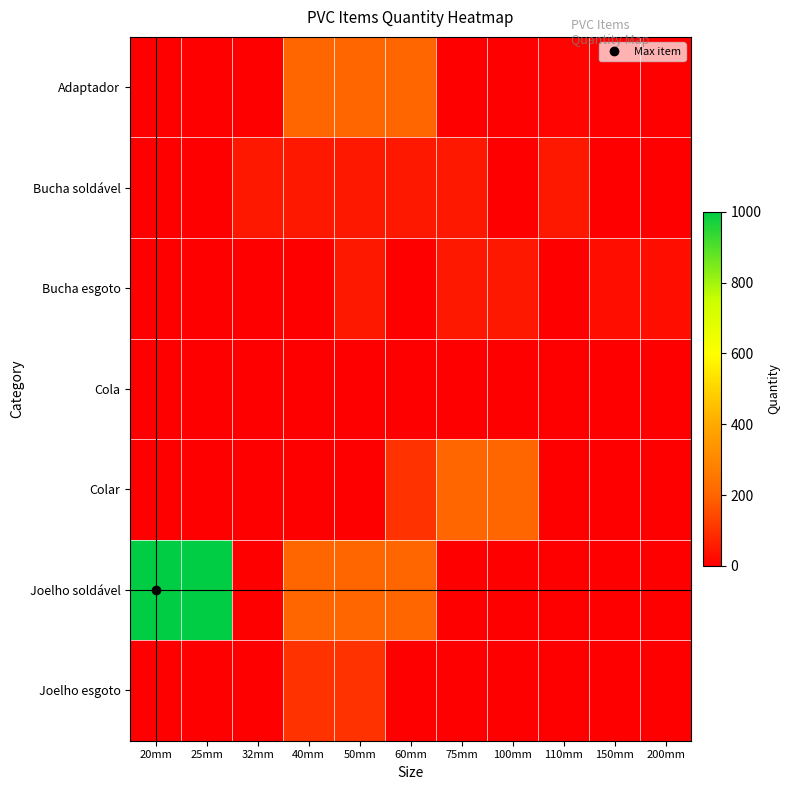

Reading left to right, extract all data points from this chart.

Adaptador: 20mm=0	25mm=0	32mm=0	40mm=200	50mm=200	60mm=200	75mm=0	100mm=0	110mm=10	150mm=0	200mm=0
Bucha soldável: 20mm=0	25mm=0	32mm=50	40mm=50	50mm=50	60mm=50	75mm=50	100mm=0	110mm=50	150mm=0	200mm=0
Bucha esgoto: 20mm=0	25mm=0	32mm=0	40mm=0	50mm=50	60mm=0	75mm=50	100mm=50	110mm=0	150mm=30	200mm=30
Cola: 20mm=0	25mm=0	32mm=0	40mm=0	50mm=0	60mm=0	75mm=0	100mm=0	110mm=0	150mm=0	200mm=0
Colar: 20mm=0	25mm=0	32mm=0	40mm=0	50mm=0	60mm=100	75mm=200	100mm=200	110mm=0	150mm=0	200mm=0
Joelho soldável: 20mm=1000	25mm=1000	32mm=0	40mm=200	50mm=200	60mm=200	75mm=0	100mm=0	110mm=0	150mm=0	200mm=0
Joelho esgoto: 20mm=0	25mm=0	32mm=0	40mm=100	50mm=100	60mm=0	75mm=0	100mm=0	110mm=0	150mm=0	200mm=0